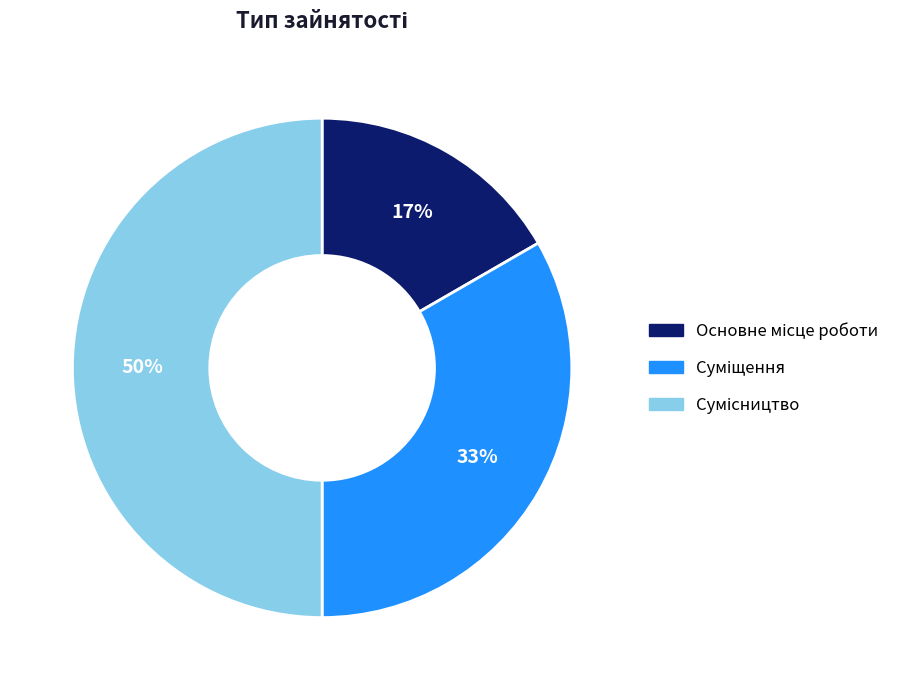

To the nearest percent, what is the difference between the largest and smallest slice percentages?

33%